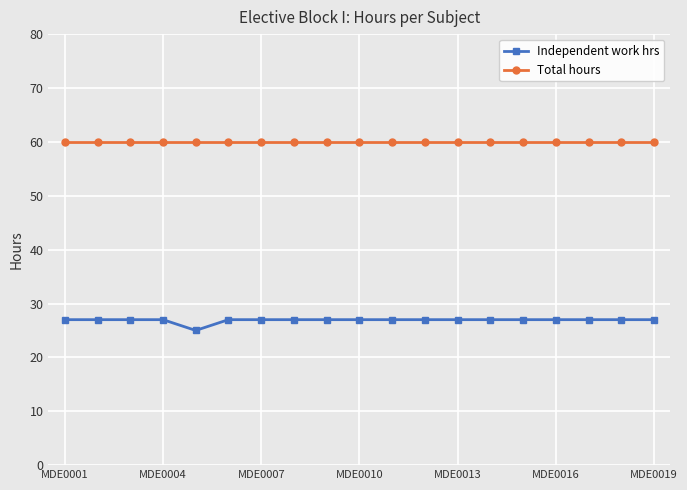

How many distinct data groups are displayed?

2